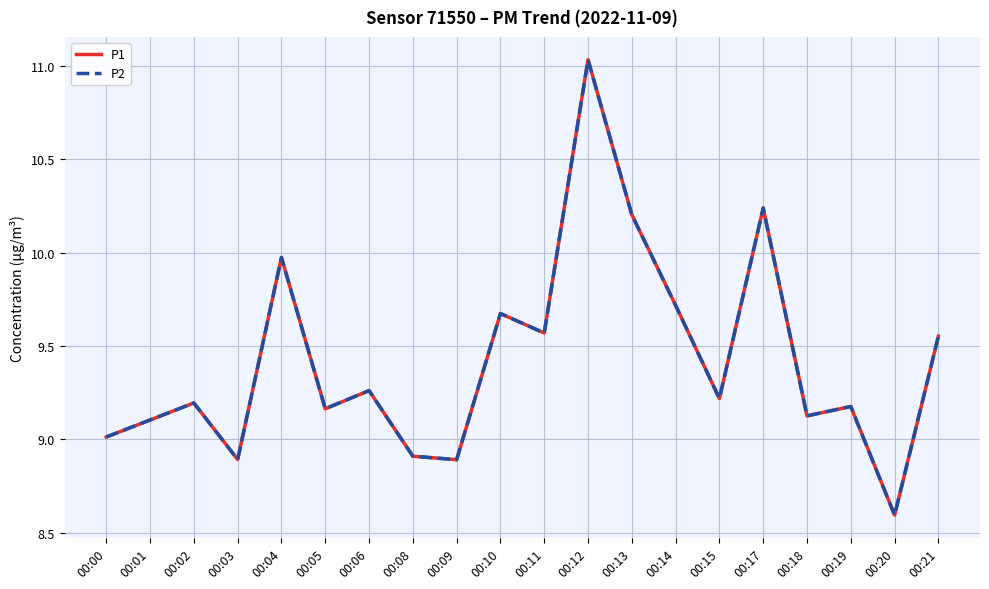

At which label is P1 closest to 9?

00:00